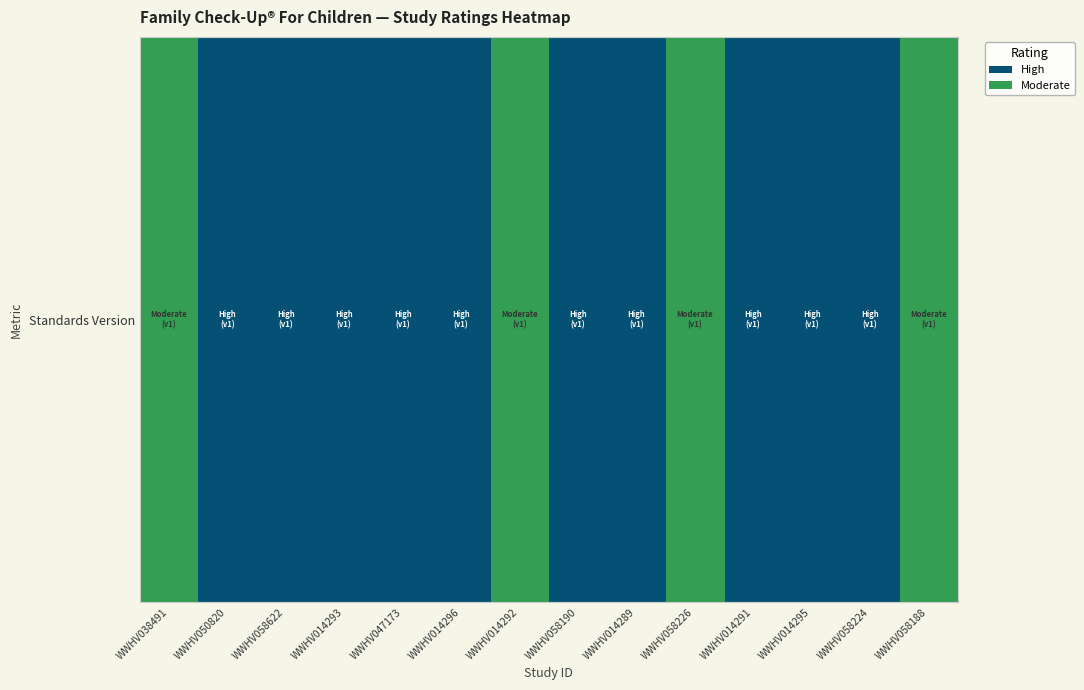

Reading left to right, extract all data points from this chart.

WWHV038491=0.4	WWHV050820=0.9	WWHV058622=0.9	WWHV014293=0.9	WWHV047173=0.9	WWHV014296=0.9	WWHV014292=0.4	WWHV058190=0.9	WWHV014289=0.9	WWHV058226=0.4	WWHV014291=0.9	WWHV014295=0.9	WWHV058224=0.9	WWHV058188=0.4